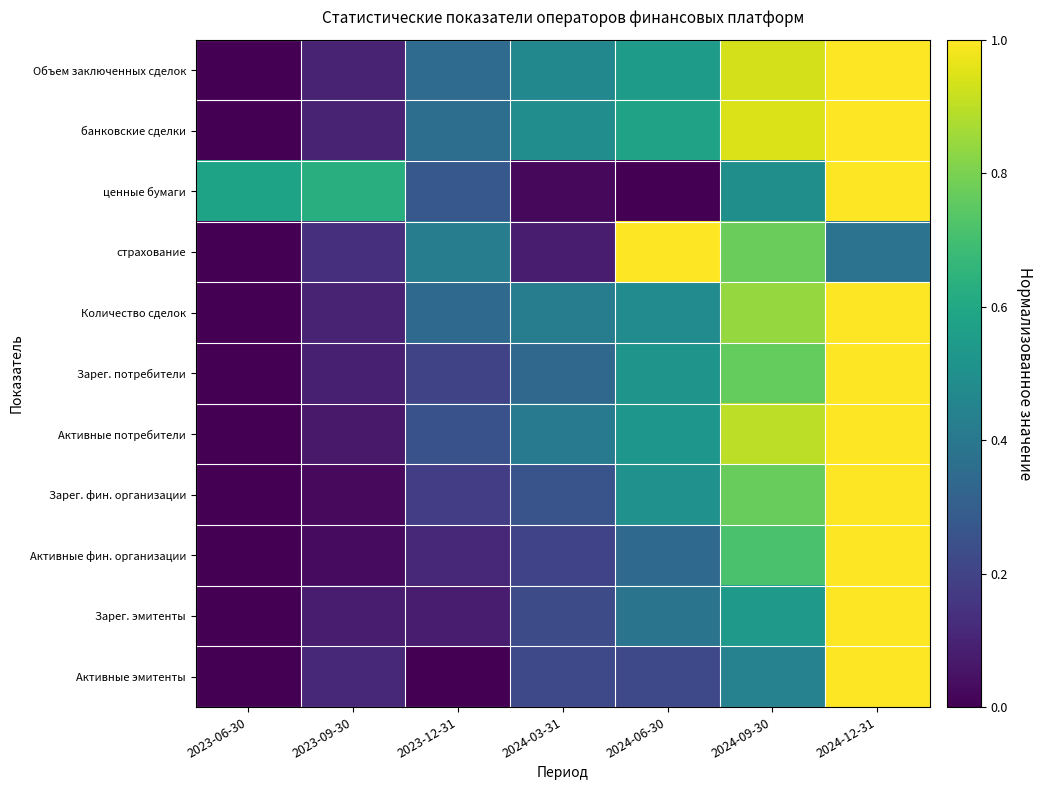

Reading right to left, what are all the values shown in this chart?

Объем заключенных сделок: 2024-12-31=1.0	2024-09-30=0.9	2024-06-30=0.6	2024-03-31=0.5	2023-12-31=0.4	2023-09-30=0.1	2023-06-30=0.0
банковские сделки: 2024-12-31=1.0	2024-09-30=0.9	2024-06-30=0.6	2024-03-31=0.5	2023-12-31=0.4	2023-09-30=0.1	2023-06-30=0.0
ценные бумаги: 2024-12-31=1.0	2024-09-30=0.5	2024-06-30=0.0	2024-03-31=0.0	2023-12-31=0.3	2023-09-30=0.6	2023-06-30=0.6
страхование: 2024-12-31=0.4	2024-09-30=0.8	2024-06-30=1.0	2024-03-31=0.1	2023-12-31=0.4	2023-09-30=0.1	2023-06-30=0.0
Количество сделок: 2024-12-31=1.0	2024-09-30=0.8	2024-06-30=0.5	2024-03-31=0.4	2023-12-31=0.3	2023-09-30=0.1	2023-06-30=0.0
Зарег. потребители: 2024-12-31=1.0	2024-09-30=0.8	2024-06-30=0.5	2024-03-31=0.3	2023-12-31=0.2	2023-09-30=0.1	2023-06-30=0.0
Активные потребители: 2024-12-31=1.0	2024-09-30=0.9	2024-06-30=0.5	2024-03-31=0.4	2023-12-31=0.3	2023-09-30=0.1	2023-06-30=0.0
Зарег. фин. организации: 2024-12-31=1.0	2024-09-30=0.8	2024-06-30=0.5	2024-03-31=0.3	2023-12-31=0.2	2023-09-30=0.0	2023-06-30=0.0
Активные фин. организации: 2024-12-31=1.0	2024-09-30=0.7	2024-06-30=0.3	2024-03-31=0.2	2023-12-31=0.1	2023-09-30=0.0	2023-06-30=0.0
Зарег. эмитенты: 2024-12-31=1.0	2024-09-30=0.5	2024-06-30=0.4	2024-03-31=0.2	2023-12-31=0.1	2023-09-30=0.1	2023-06-30=0.0
Активные эмитенты: 2024-12-31=1.0	2024-09-30=0.4	2024-06-30=0.2	2024-03-31=0.2	2023-12-31=0.0	2023-09-30=0.1	2023-06-30=0.0